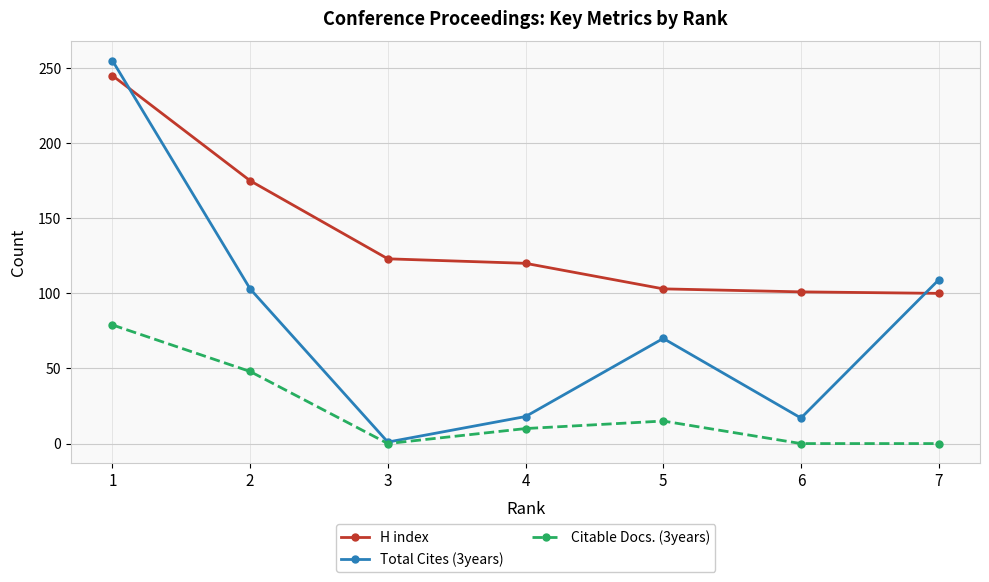

At which label is Citable Docs. (3years) closest to 39?

2